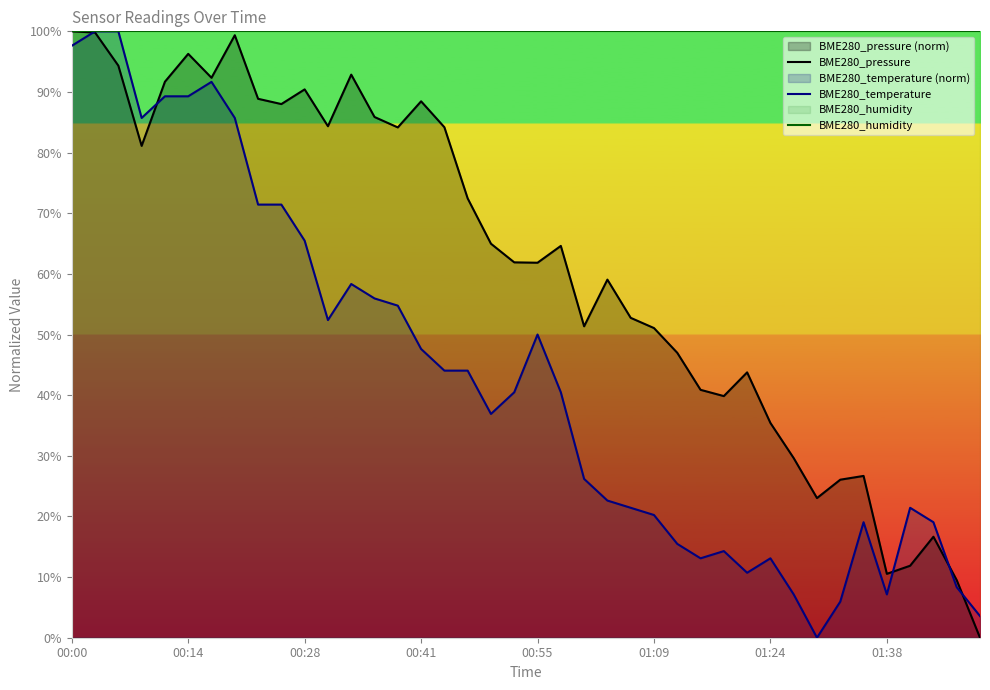

What is the difference between the highest and lowest values at 01:09?

79.8